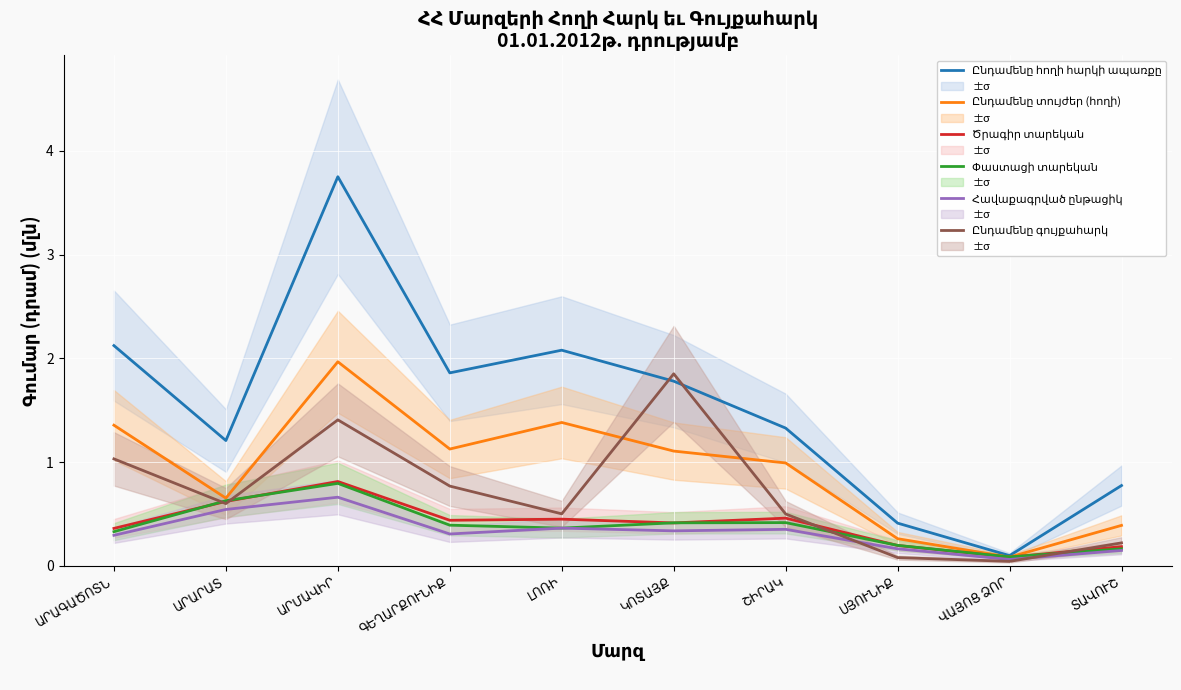

List the series in order of their peak value, lowest first.

Հավաքագրված ընթացիկ, Փաստացի տարեկան, Ծրագիր տարեկան, Ընդամենը գույքահարկ, Ընդամենը տույժեր (հողի), Ընդամենը հողի հարկի ապառքը